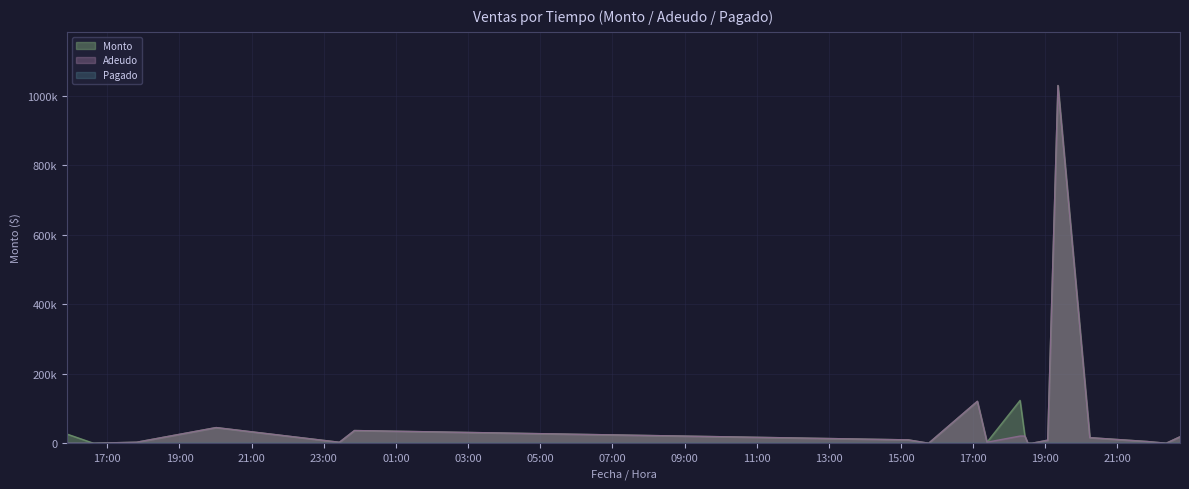

Count the number of categories in the chart.

22